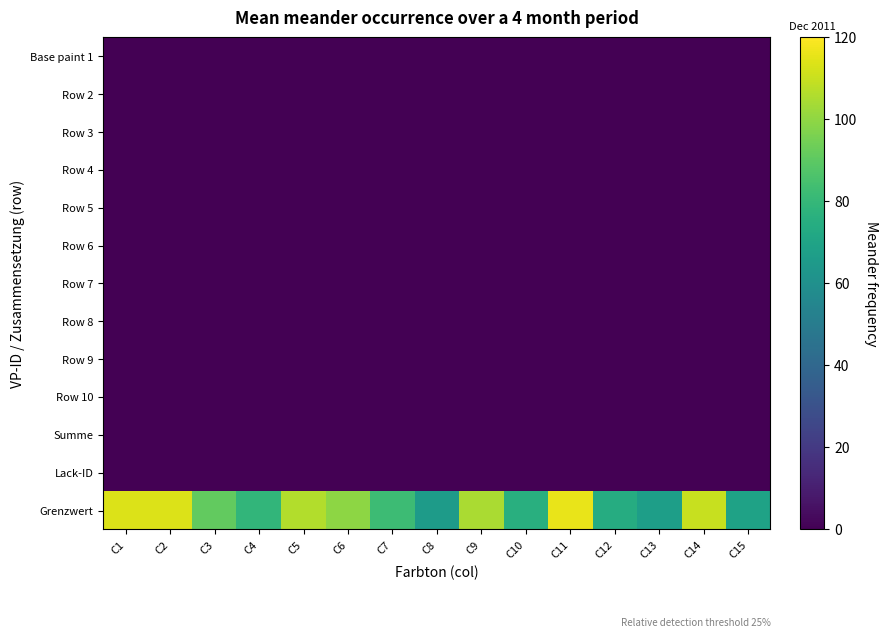

Which series has the largest range (max minus min)?

Grenzwert